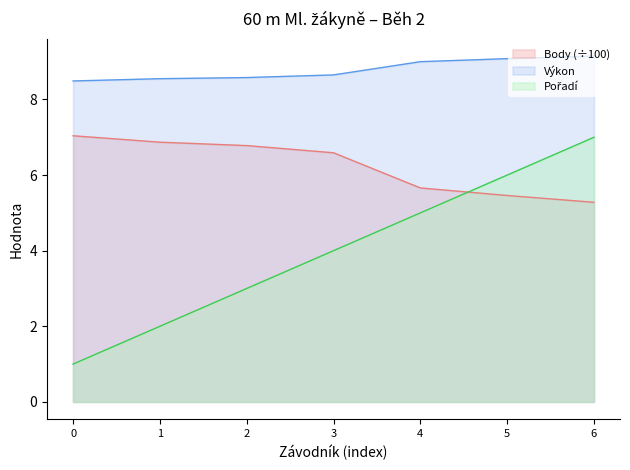

What is the total value across all series at 0?

16.5